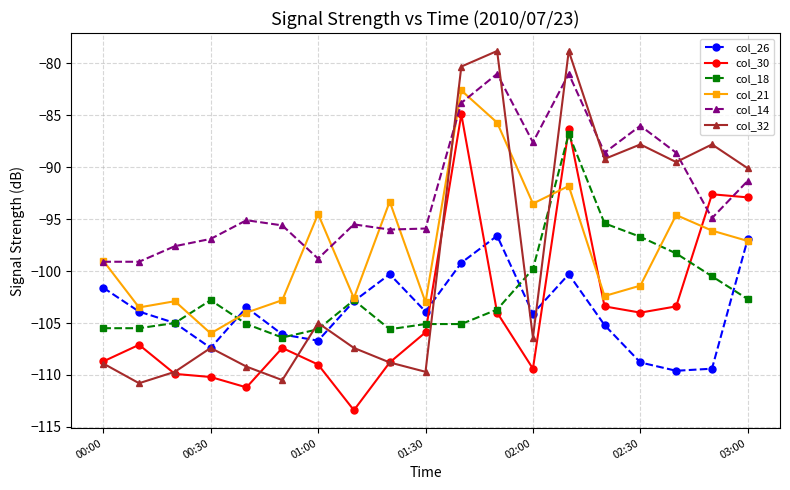

After their last crossing, which series has the higher values: col_21 or col_30?

col_30